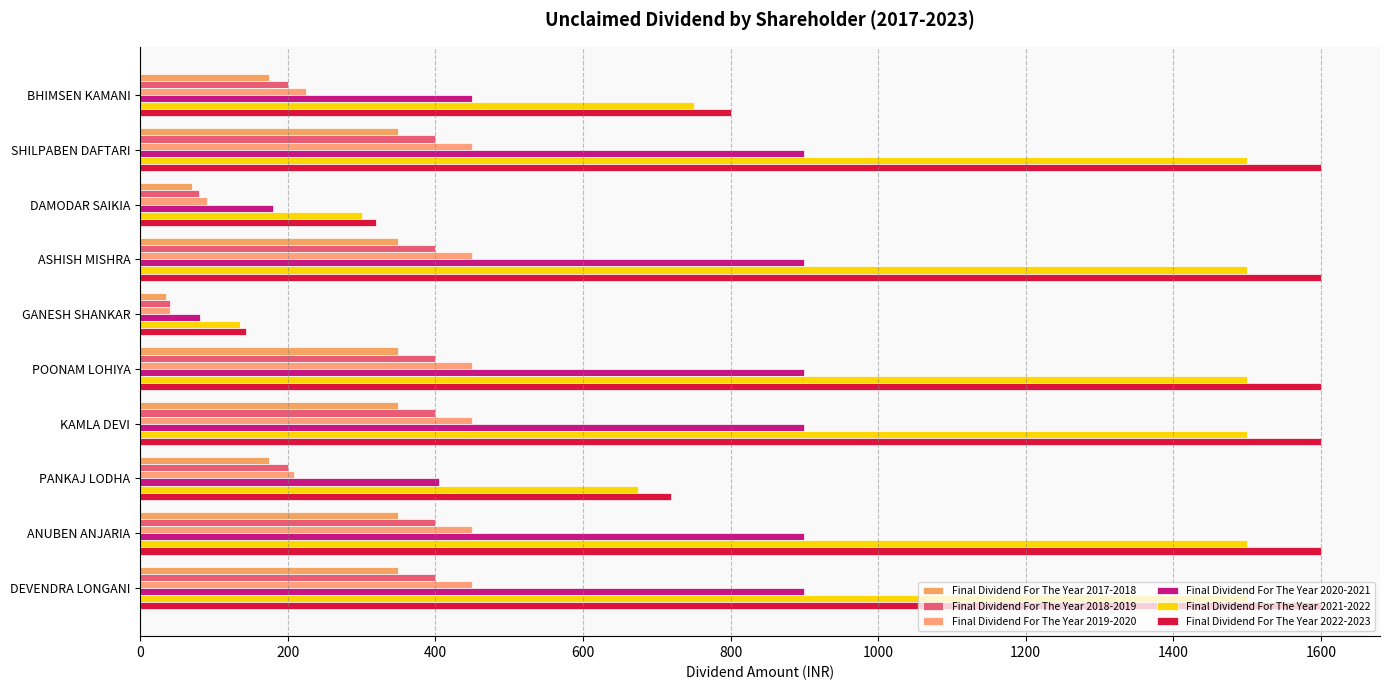

Count the number of data series in this chart.

6